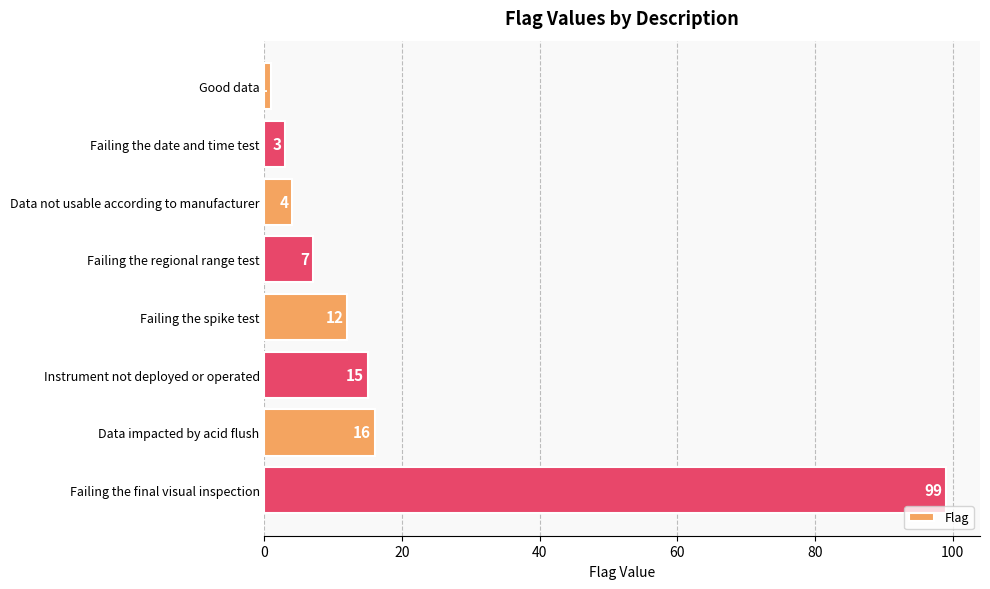

At which category does the chart reach its peak across all series?

Failing the final visual inspection